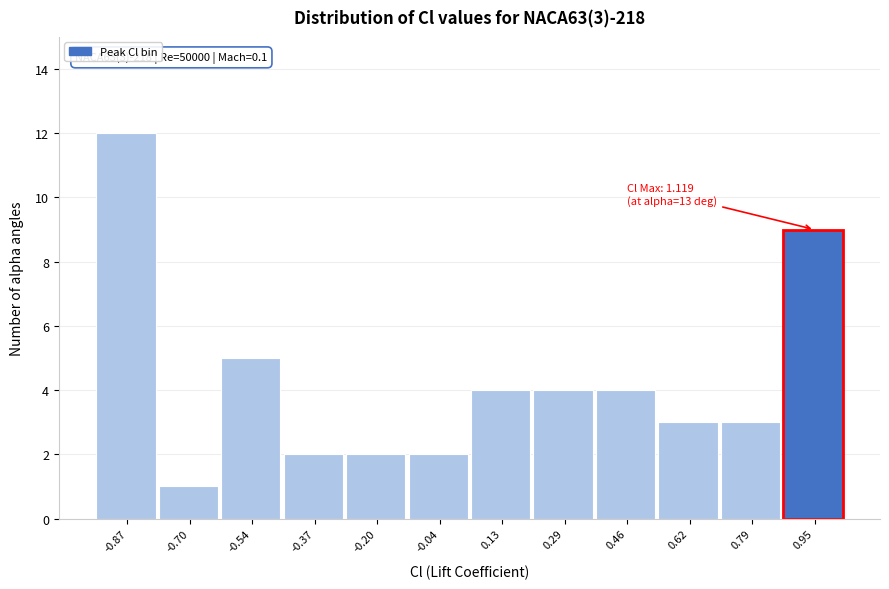

Reading left to right, what are all the values shown in this chart?

-0.87=12	-0.70=1	-0.54=5	-0.37=2	-0.20=2	-0.04=2	0.13=4	0.29=4	0.46=4	0.62=3	0.79=3	0.95=9